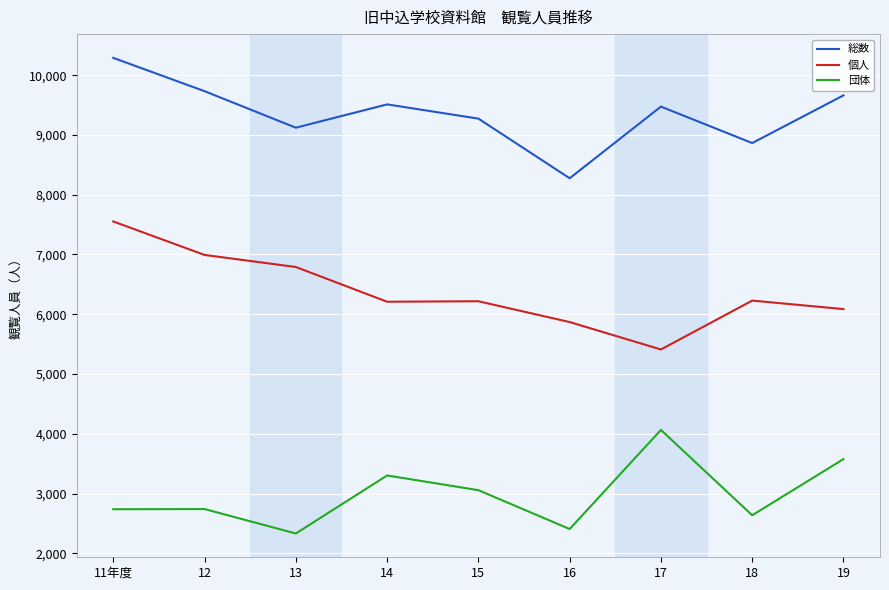

At which label does 個人 first exceed 6217?

11年度